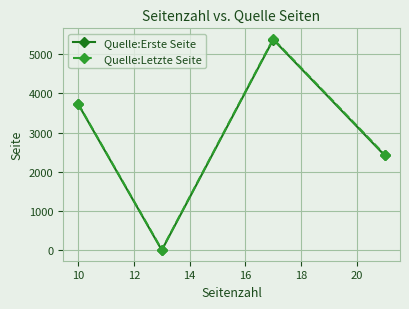

True or false: Quelle:Letzte Seite and Quelle:Erste Seite cross at least once.

False